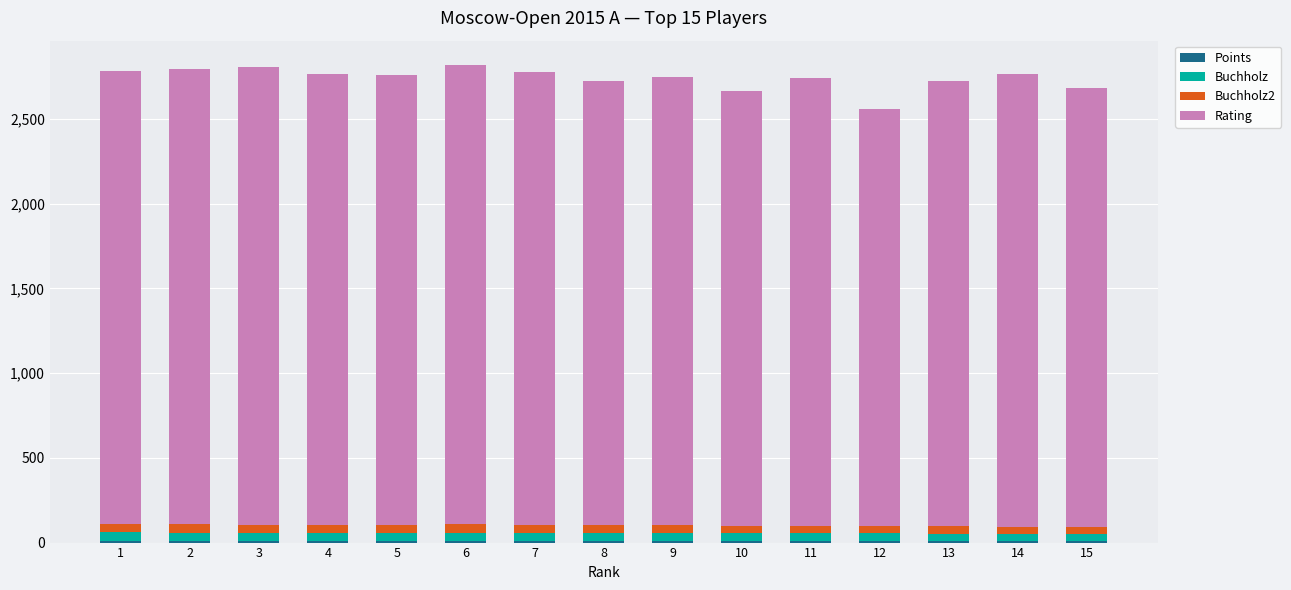

At which label is Buchholz closest to 49?

5